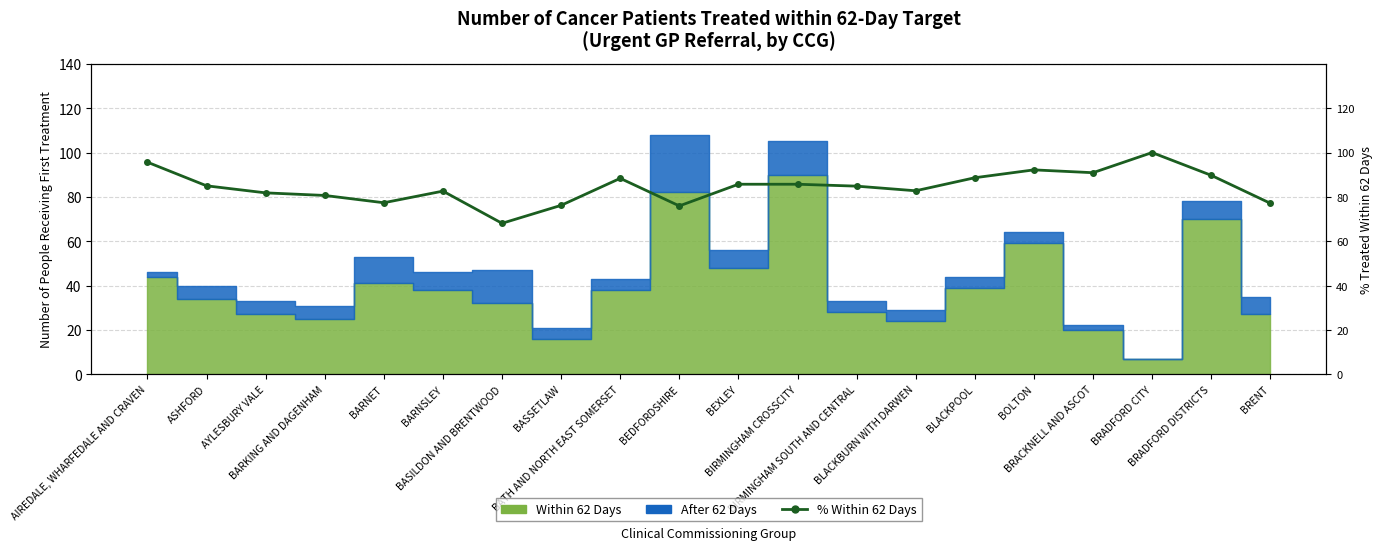

What is the sum of the values at BRADFORD CITY and BARKING AND DAGENHAM?

180.7